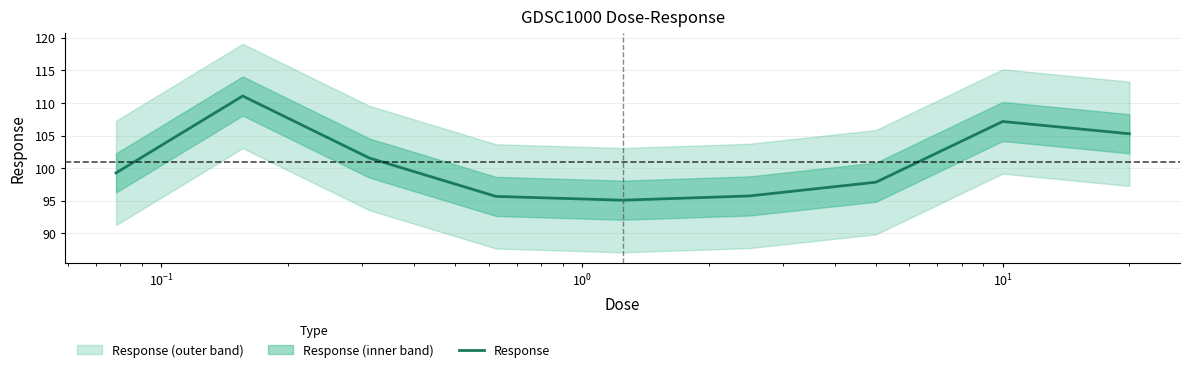

Does the chart have visible grid lines?

Yes